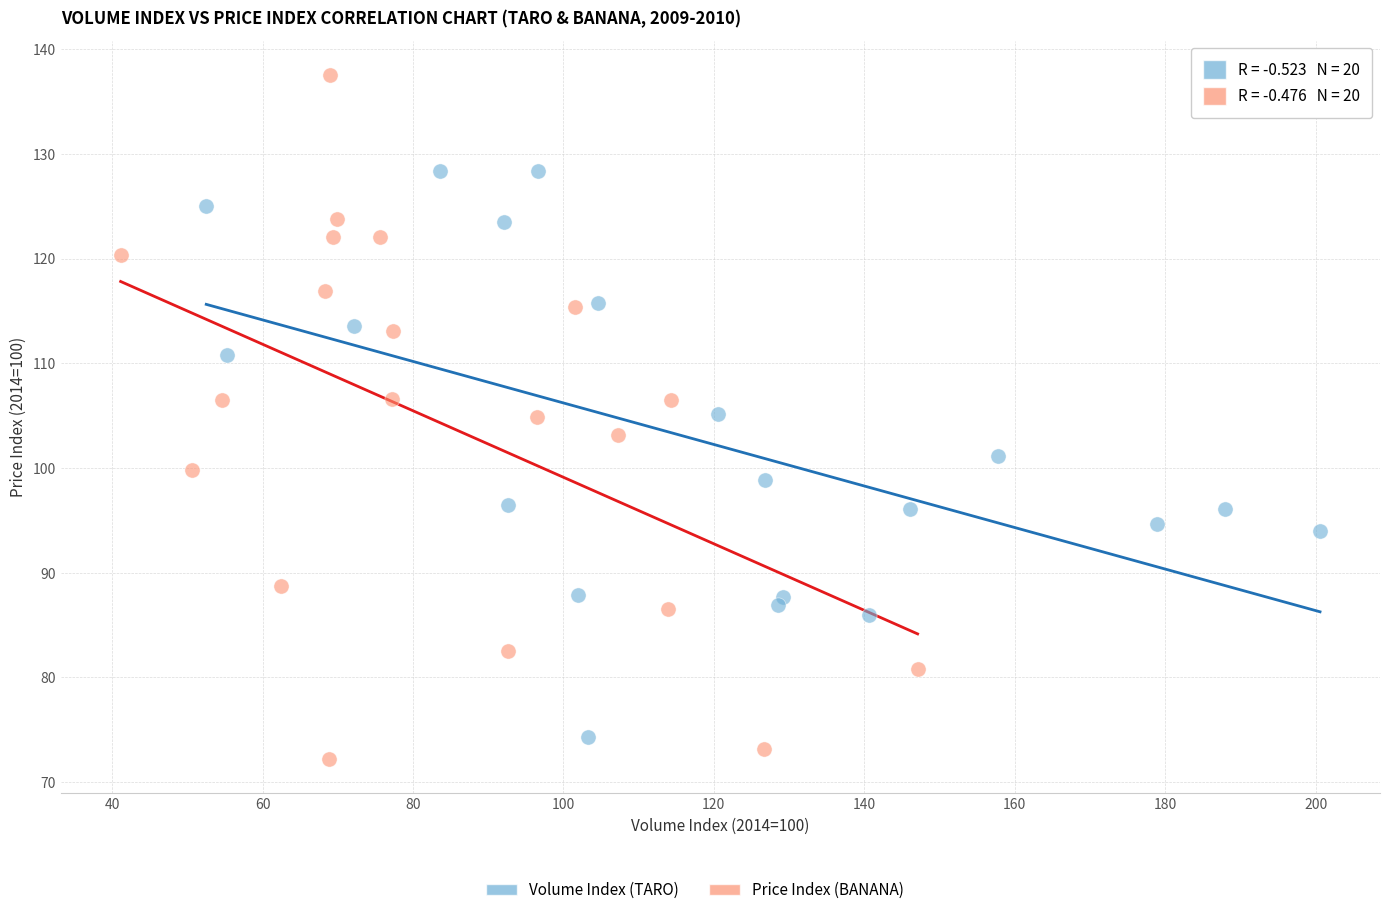

Which series has the widest spread of Y values?

Price Index (BANANA)